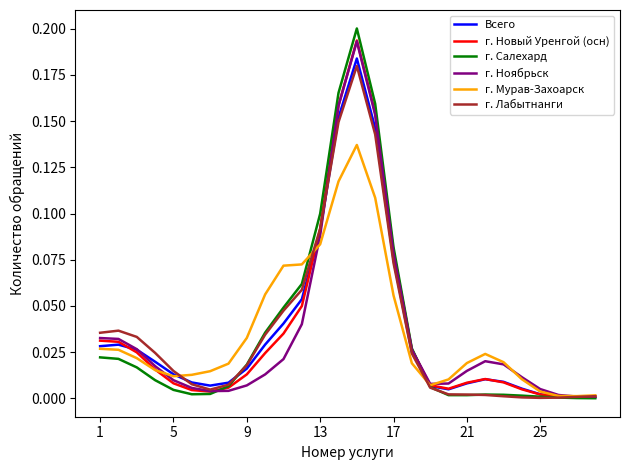

How many lines are shown in the chart?

6